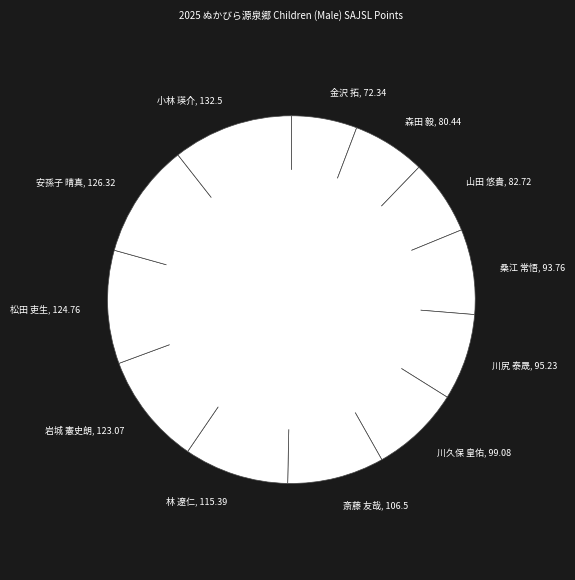

Is it true that 安孫子 晴真 is 10% of the pie?

True